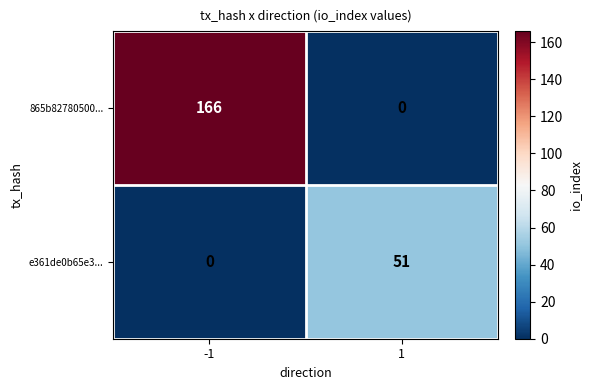

Rank the series by their average value, from lowest to highest.

e361de0b65e3..., 865b82780500...